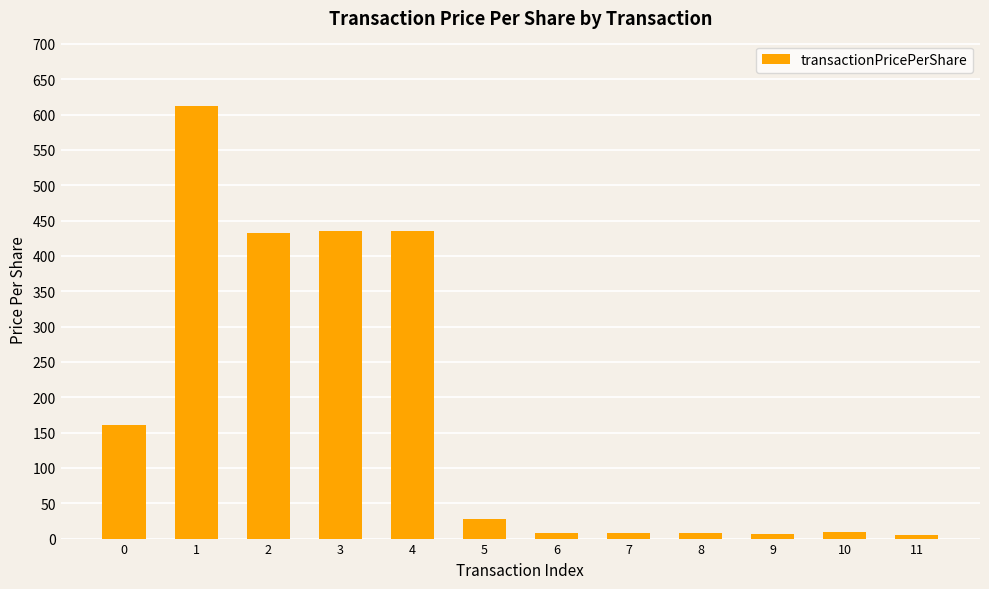

What is the difference between the second highest and second lowest values?

428.7